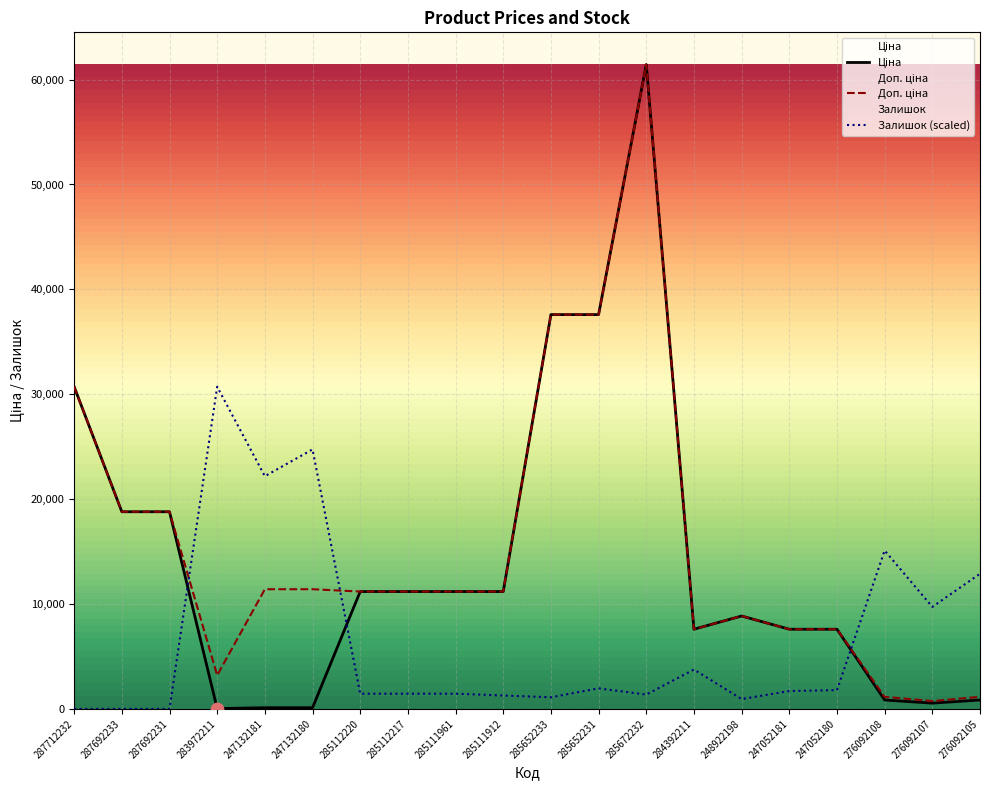

At which category is the sum across all series the highest?

285672232